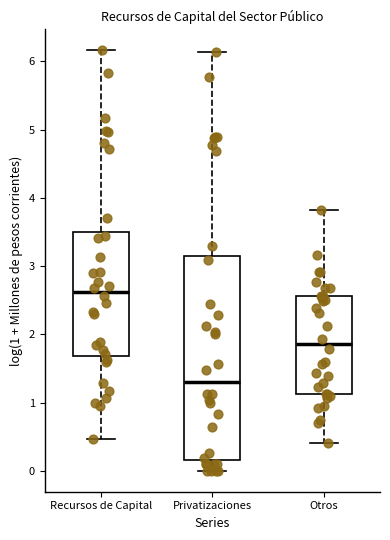

Reading left to right, transcribe this box plot: for each box, give where its median line is, the range the box spans, and where its two whiskers end, as read against the y-axis. The values are not printed on the chart, so give them approximately, as read against the axis.

Recursos de Capital: median 2.6, box 1.7 to 3.5, whiskers 0.5 to 6.2
Privatizaciones: median 1.3, box 0.2 to 3.1, whiskers 0.0 to 6.1
Otros: median 1.9, box 1.1 to 2.6, whiskers 0.4 to 3.8